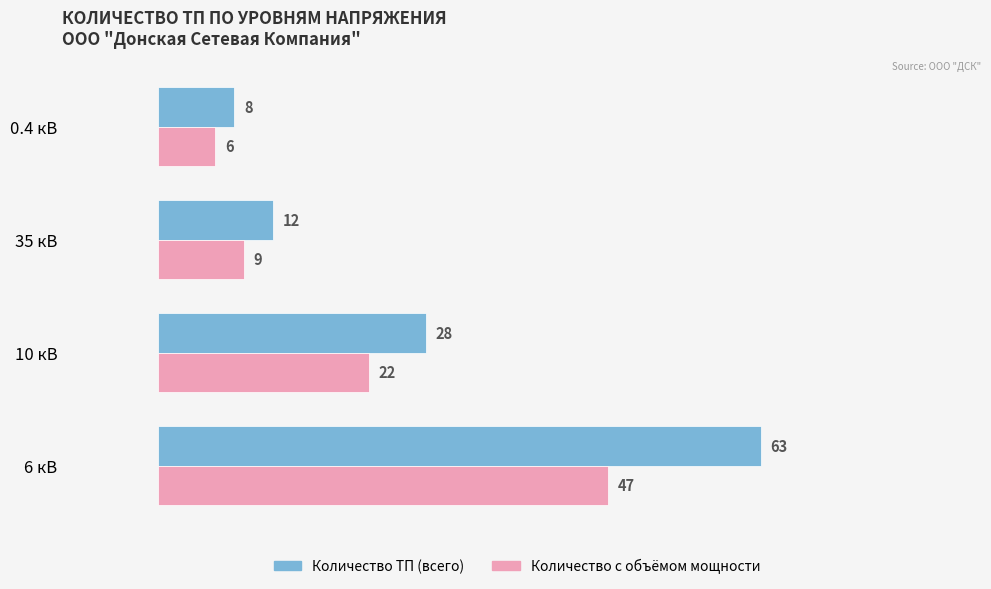

List the series in order of their overall mean, highest first.

Количество ТП (всего), Количество с объёмом мощности